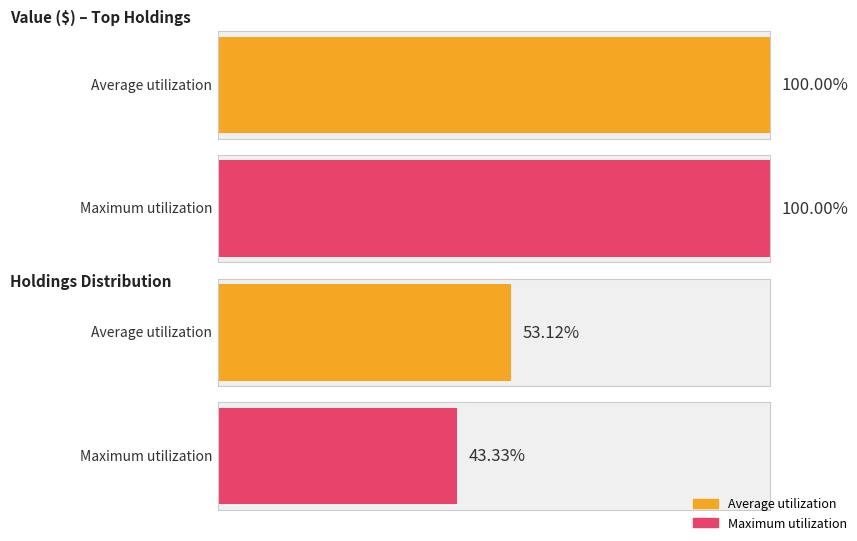

Are the bars horizontal?

Yes